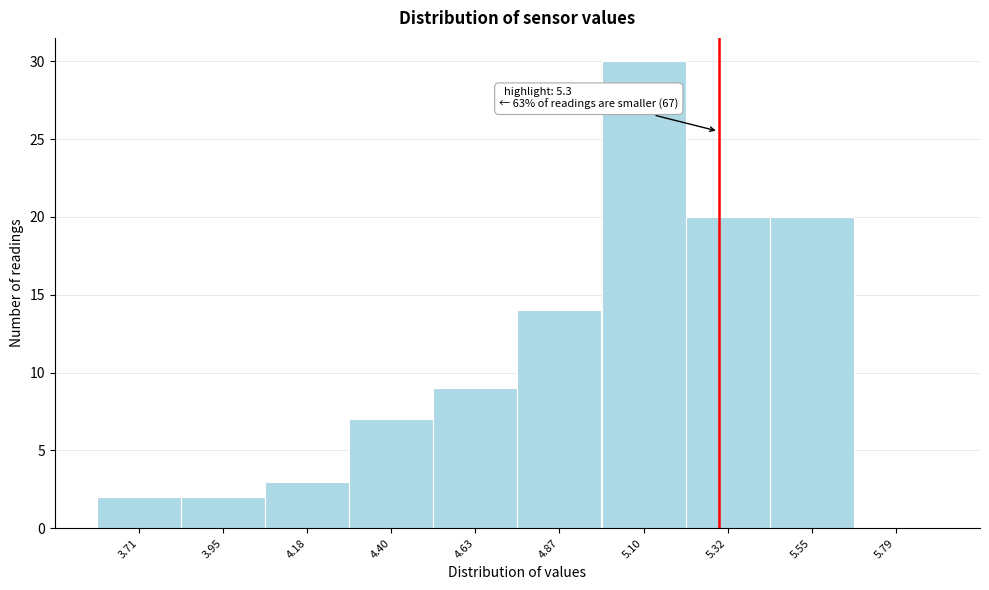

Which range on the x-axis has the tallest bar?

4.98 to 5.21